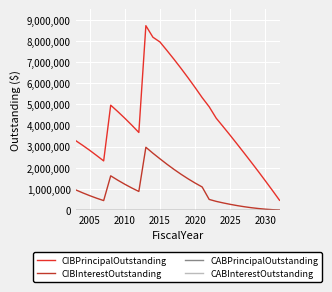

Does the chart display data point markers on the line(s)?

No